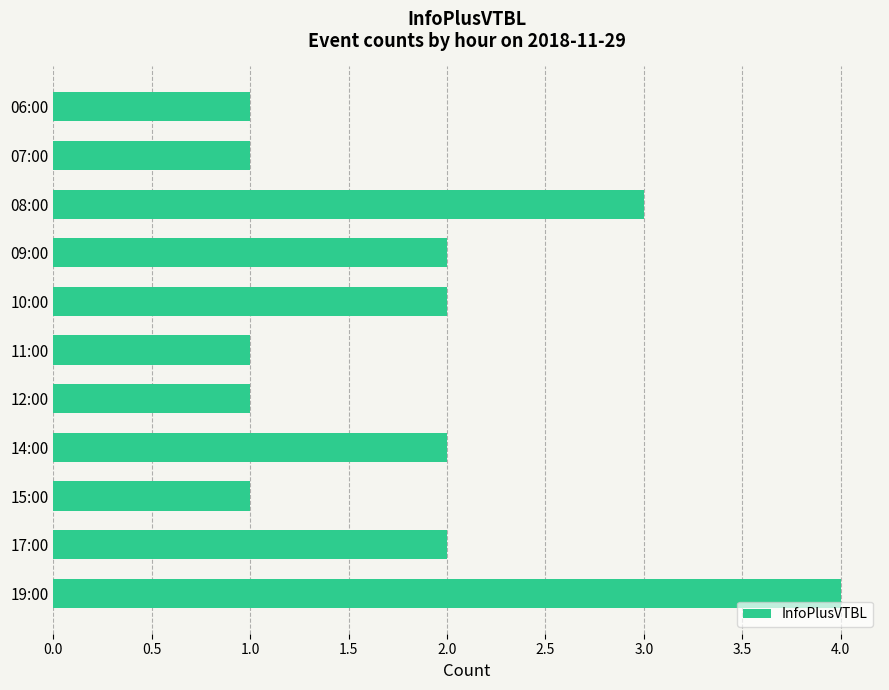

What is the ratio of the value at 06:00 to the value at 07:00?

1.0